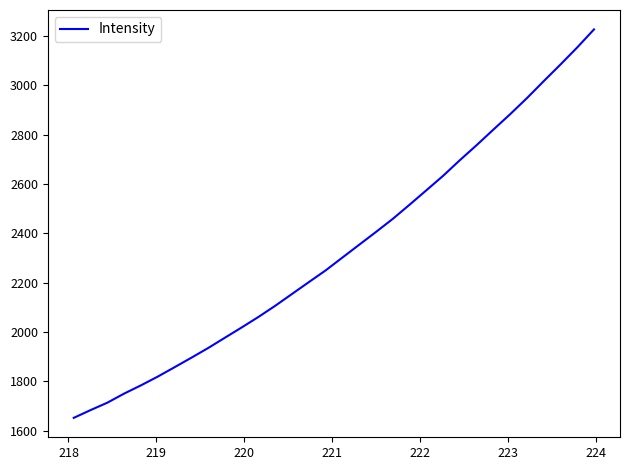

What is the difference between the maximum and minimum values?

1574.4